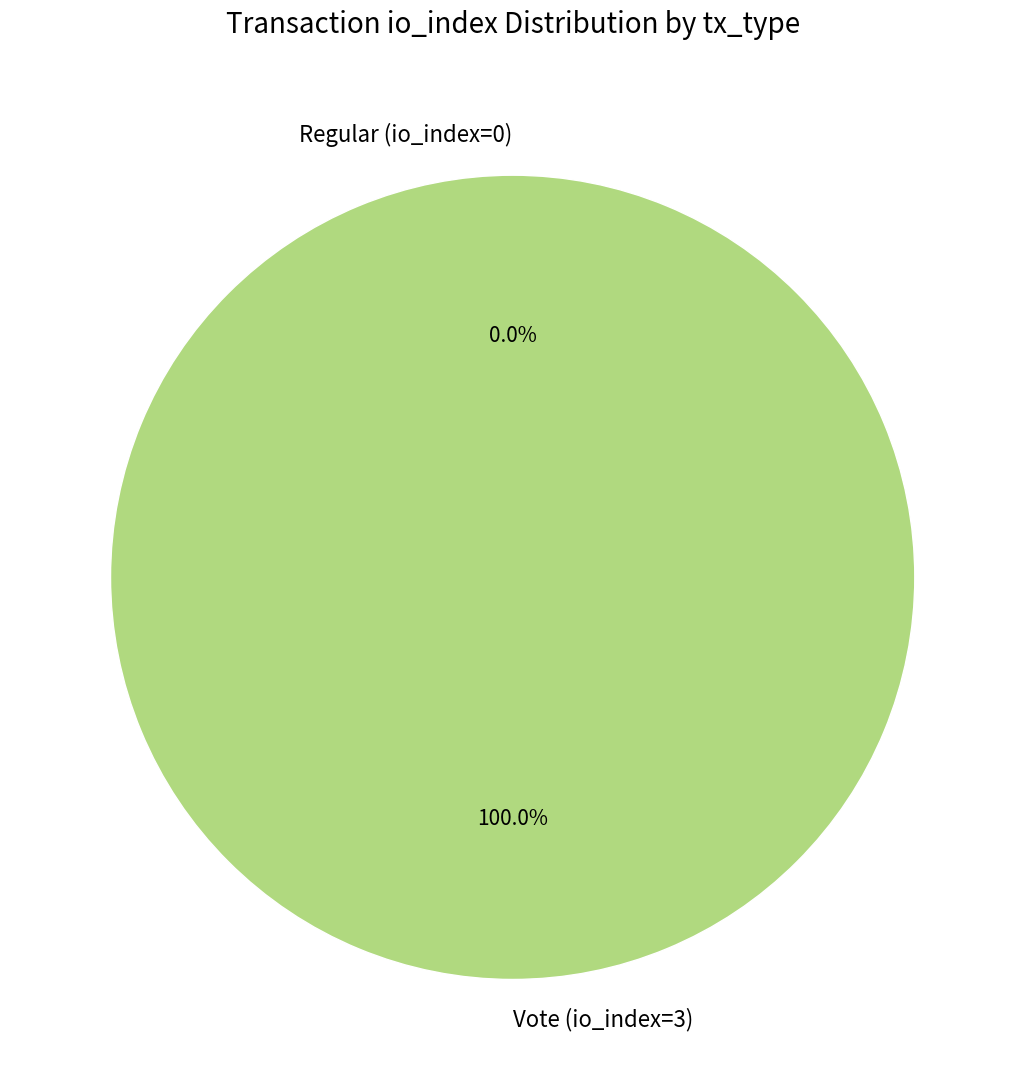

Combined, what portion of the pie is Regular (io_index=0) and Vote (io_index=3)?

100.0%